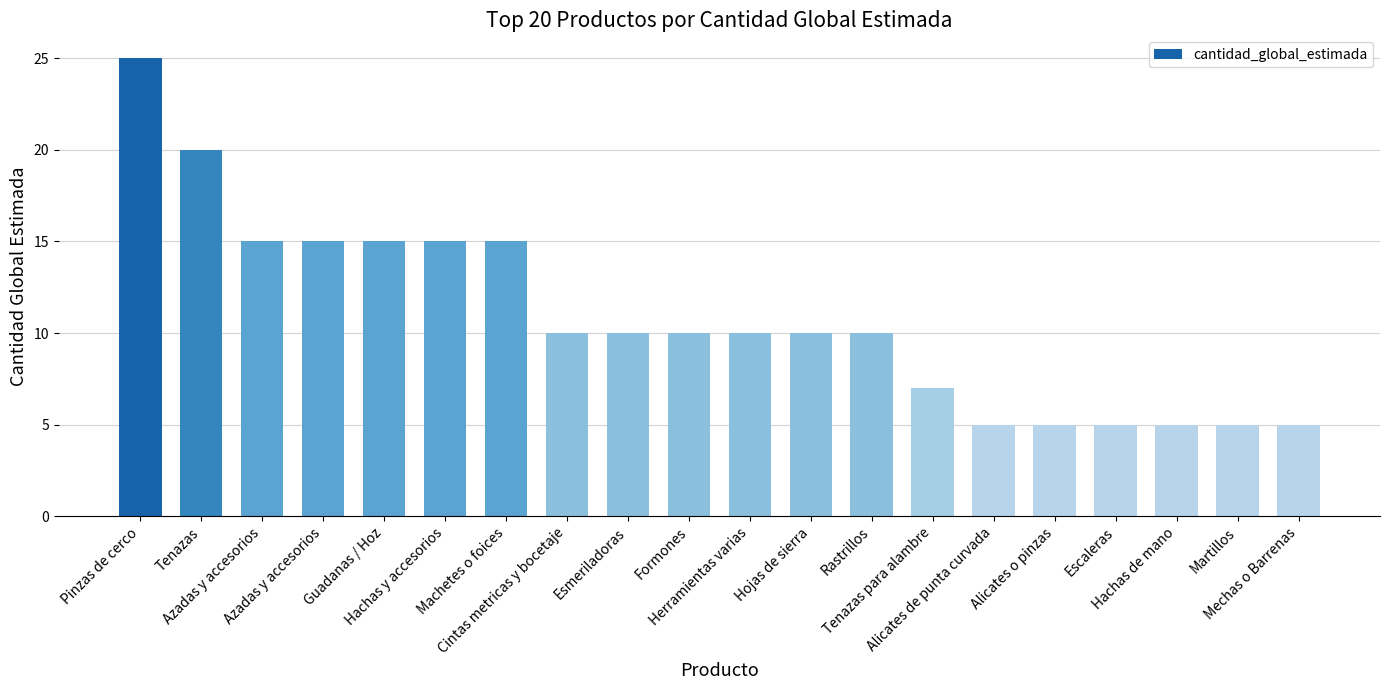

What is the average value?

11